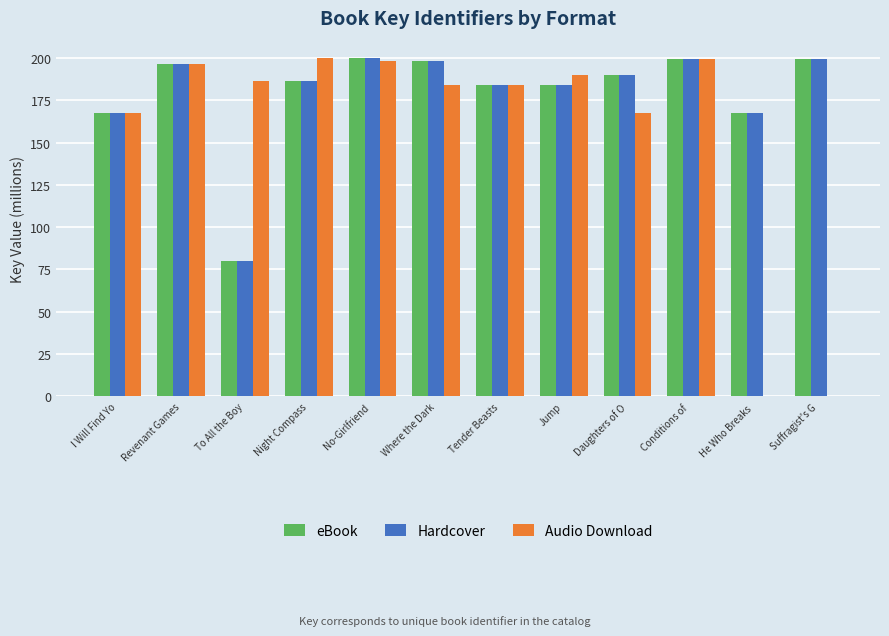

What is the maximum value shown in the chart?

200.3